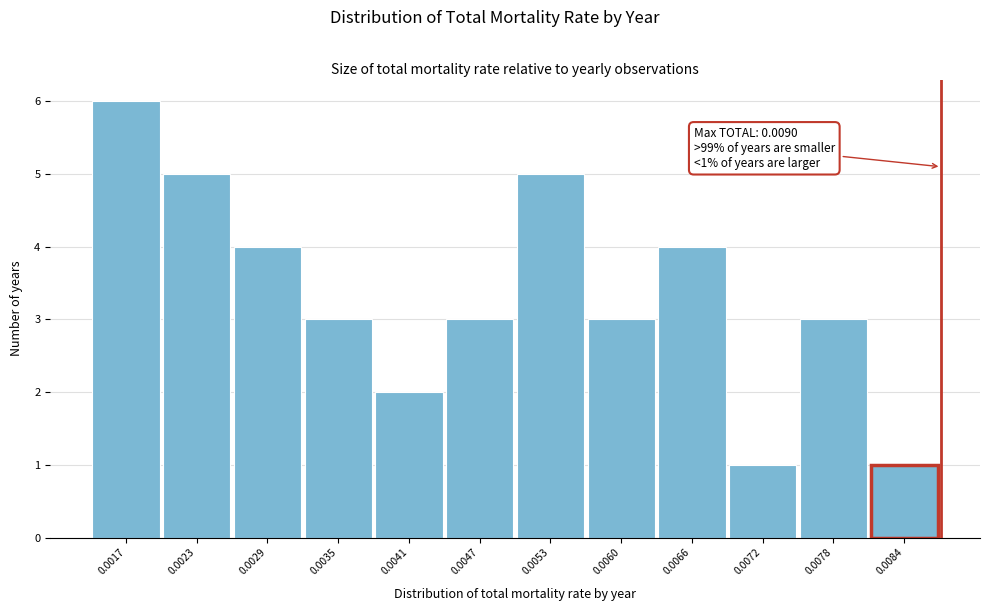

Reading right to left, extract all data points from this chart.

1	3	1	4	3	5	3	2	3	4	5	6